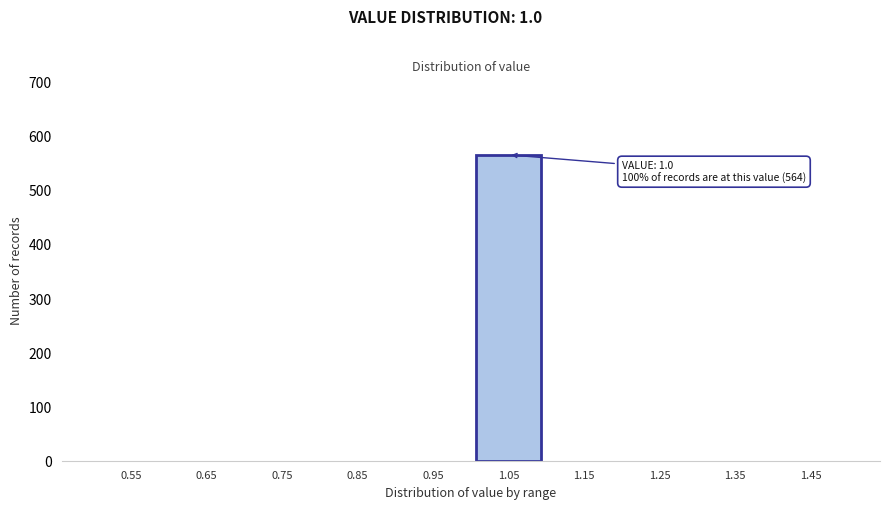

Which range on the x-axis has the tallest bar?

1.0 to 1.1